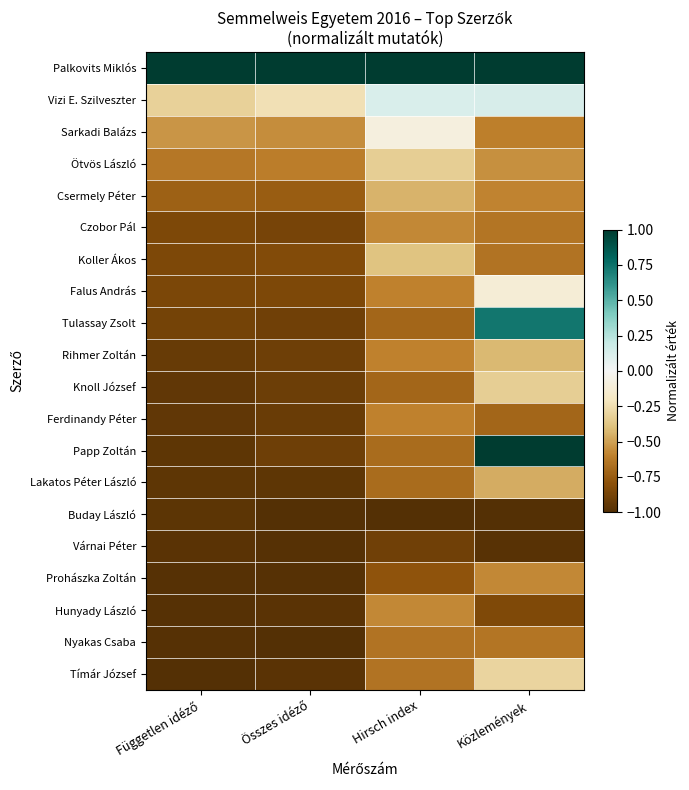

What is the spread (max minus min) of values at Összes idéző?

2.0